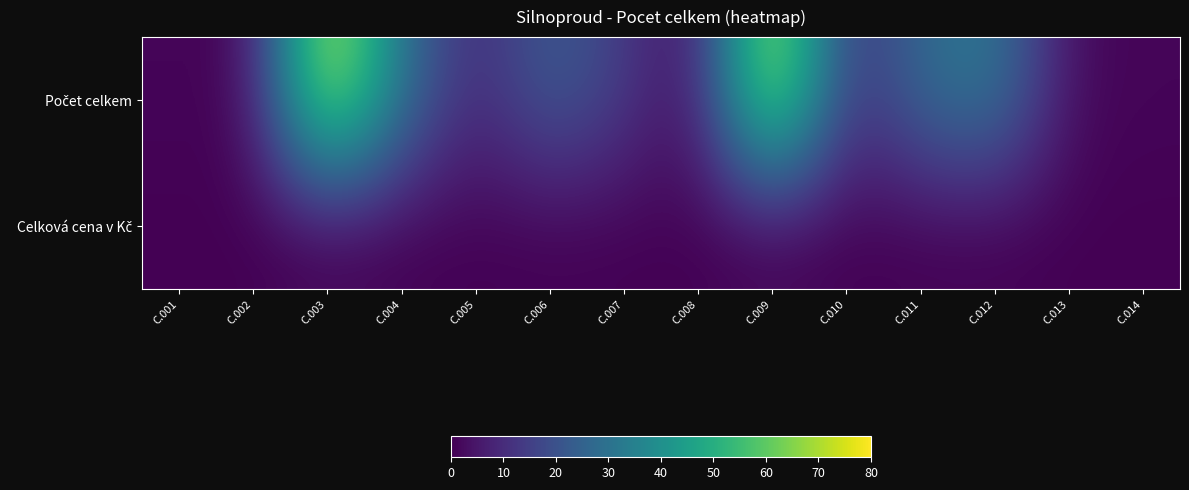

List the series in order of their overall mean, lowest first.

Celková cena v Kč, Počet celkem